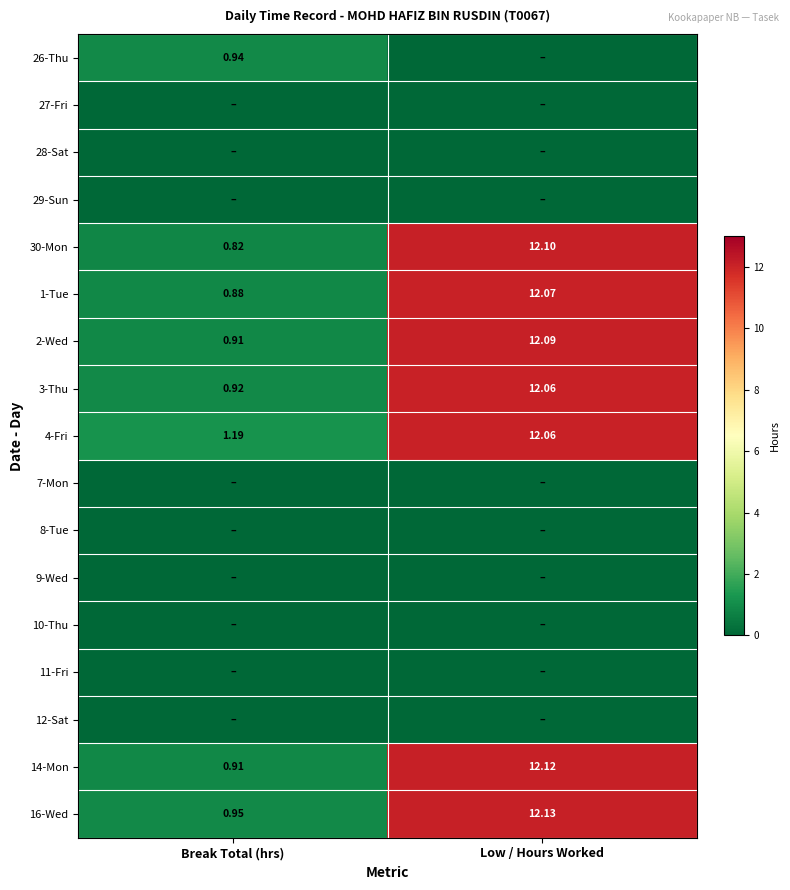

How many data points does each series have?

2